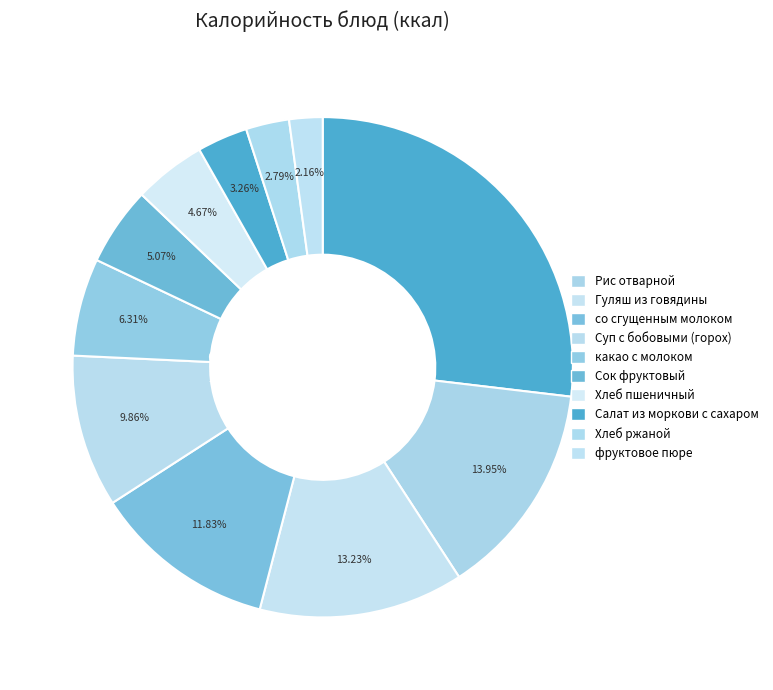

Approximately how many times larger is the value at Салат из моркови с сахаром compared to какао с молоком?

0.5